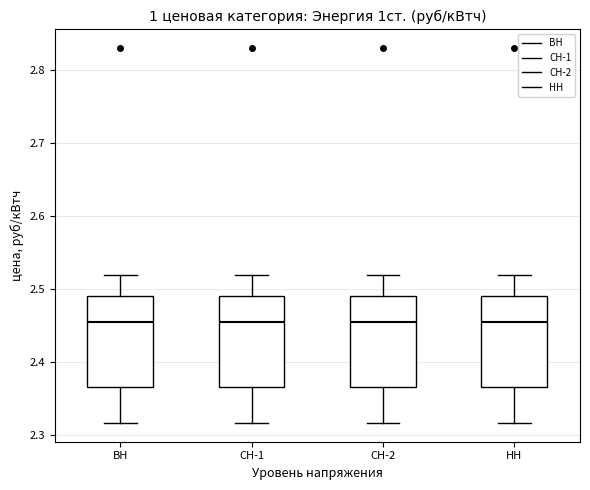

Where is the upper edge of the box for СН-2 on the y-axis? The values are not printed on the chart, so give them approximately, as read against the axis.

2.49